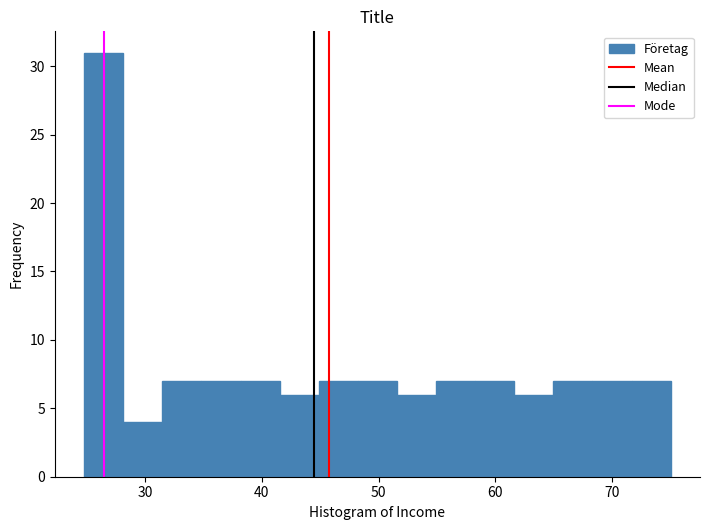

Read against the x-axis, roughly where is the centre of the tallest bar?

26